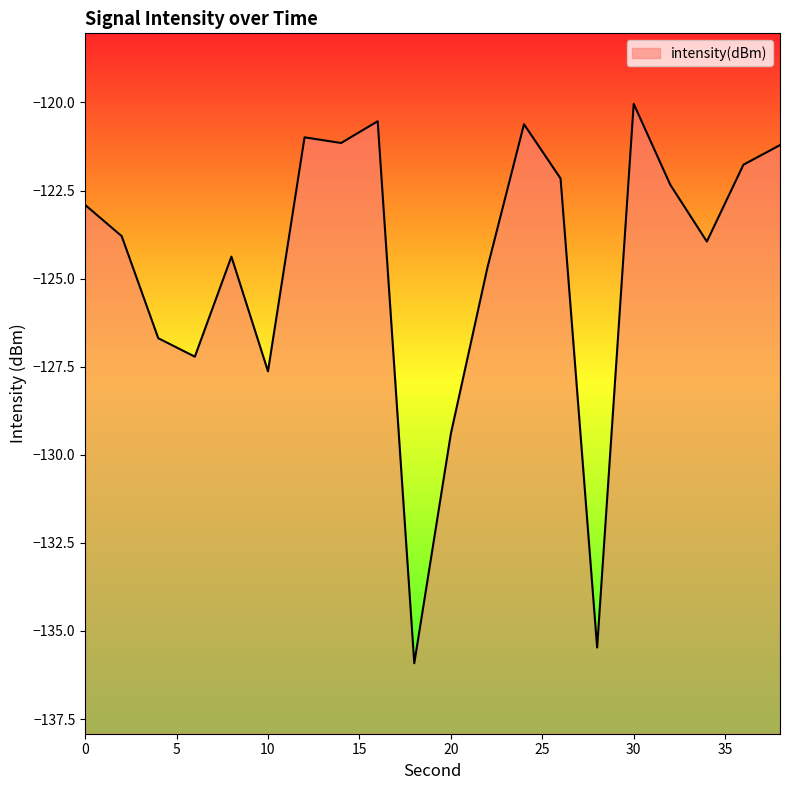

What is the change in value from 22 to 24?

+4.1